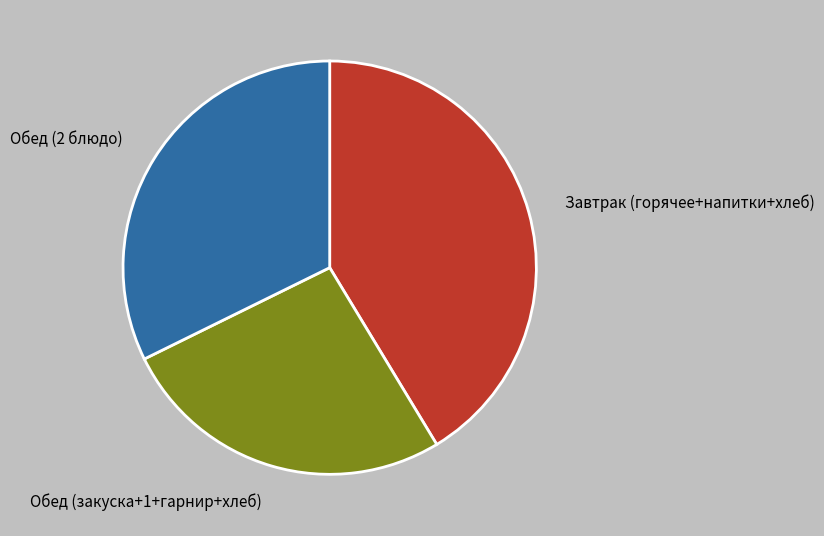

Does any single category account for the majority?

No